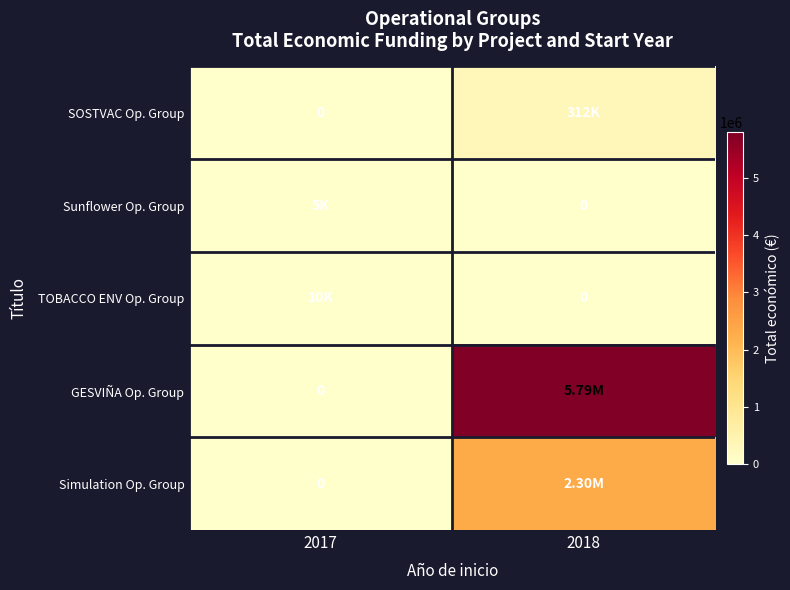

Is the value of Simulation Op. Group at 2017 greater than the value of TOBACCO ENV Op. Group at 2017?

No